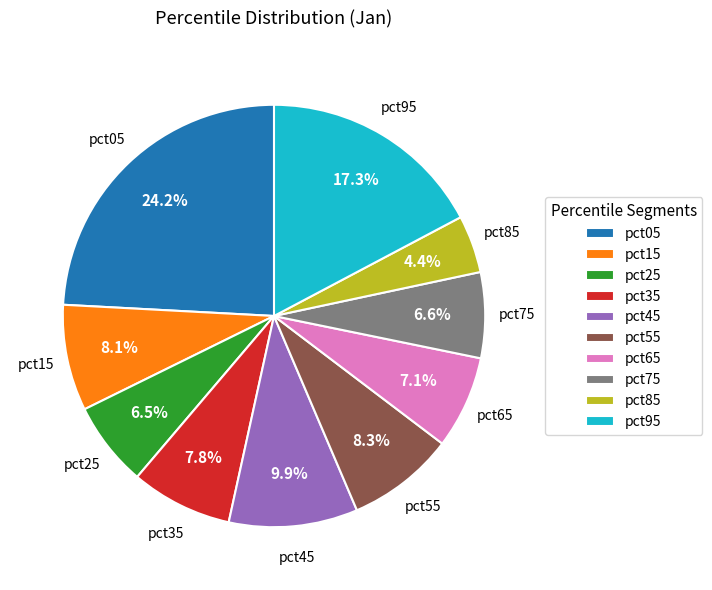

Which slice is the largest?

pct05